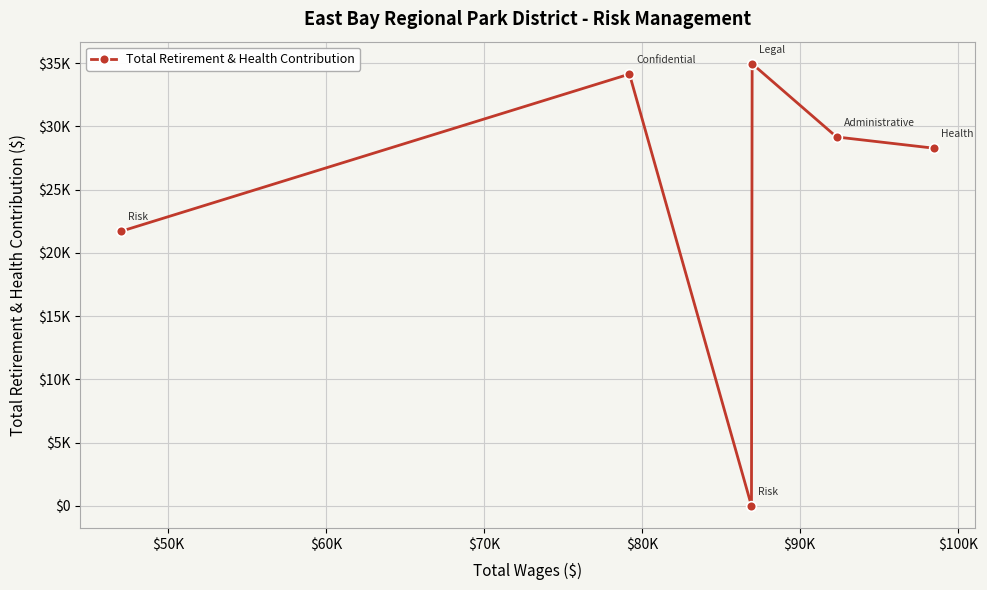

Does the chart have visible grid lines?

Yes